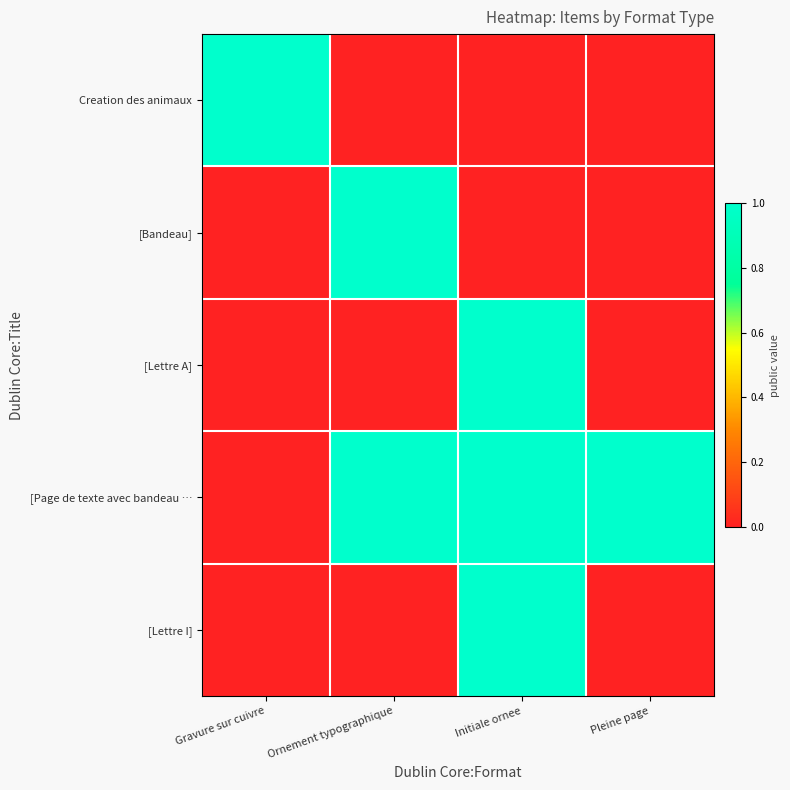

At how many categories does at least one series exceed 0?

4